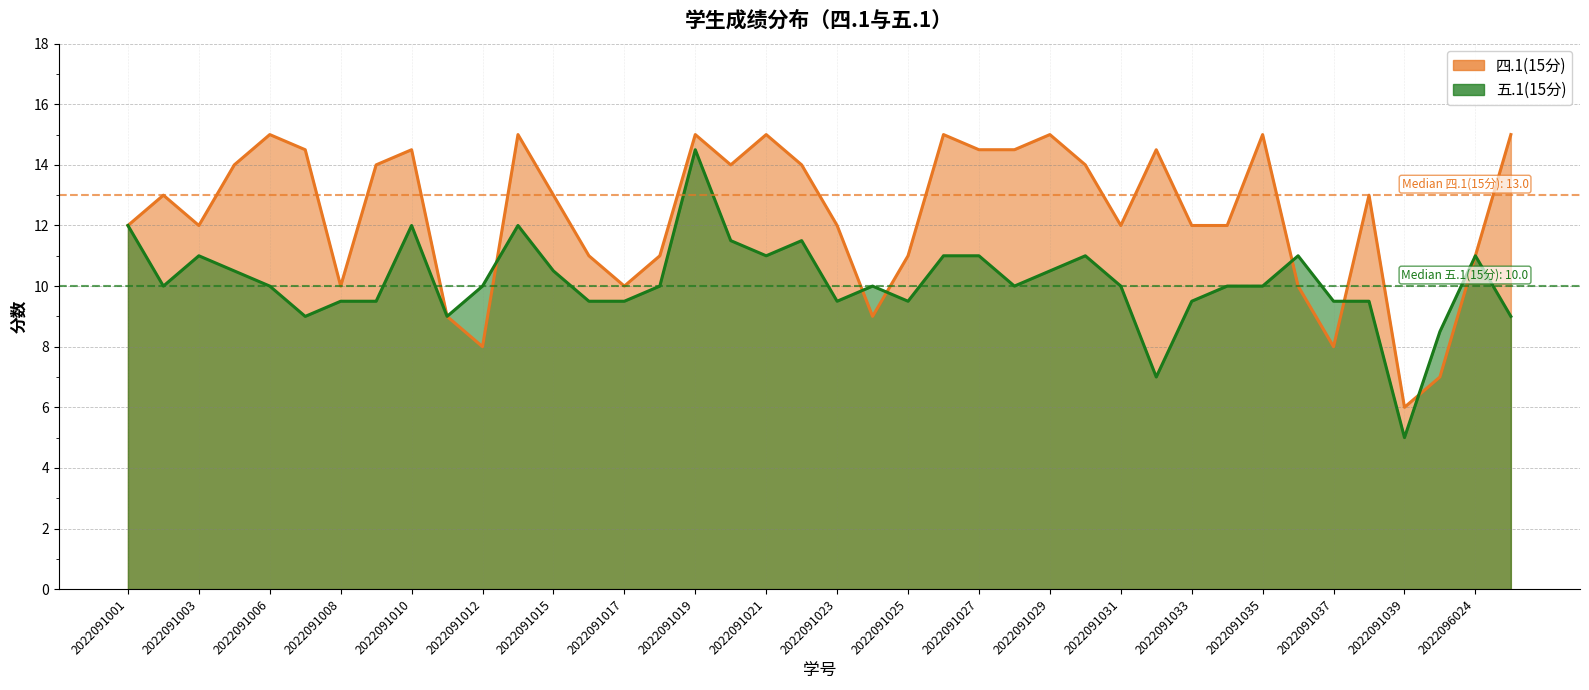

How many interior local valleys does the 四.1(15分) series have?

9